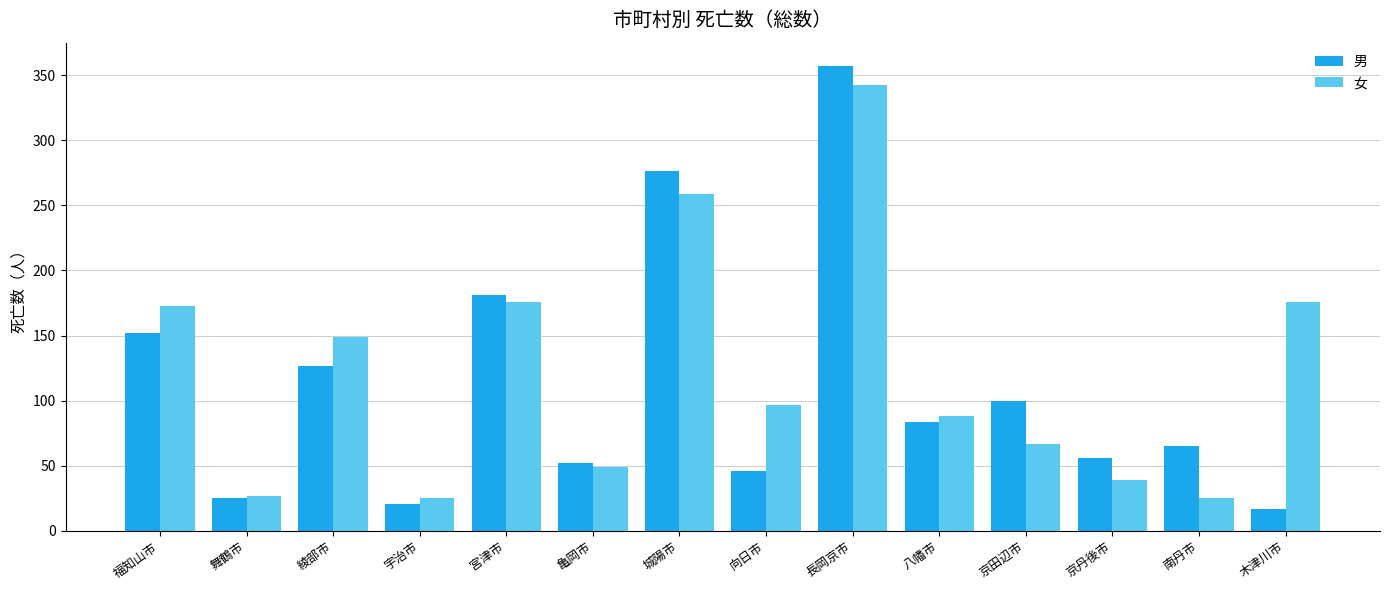

What is the sum of all 男 values?

1559